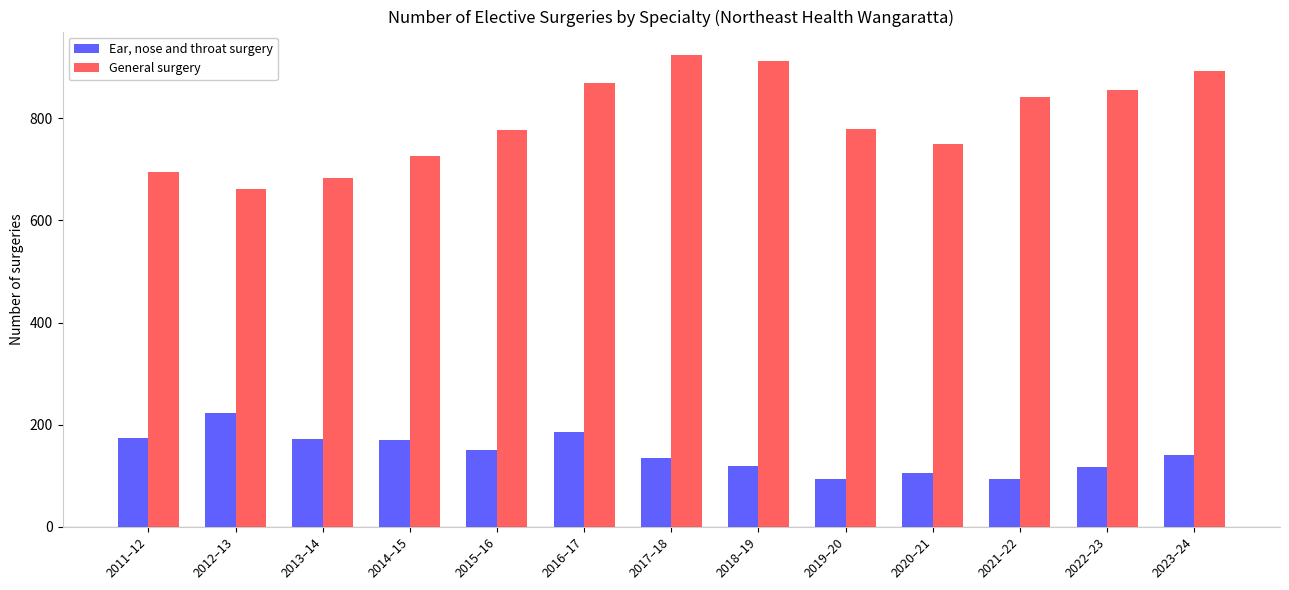

What is the maximum value shown in the chart?

924